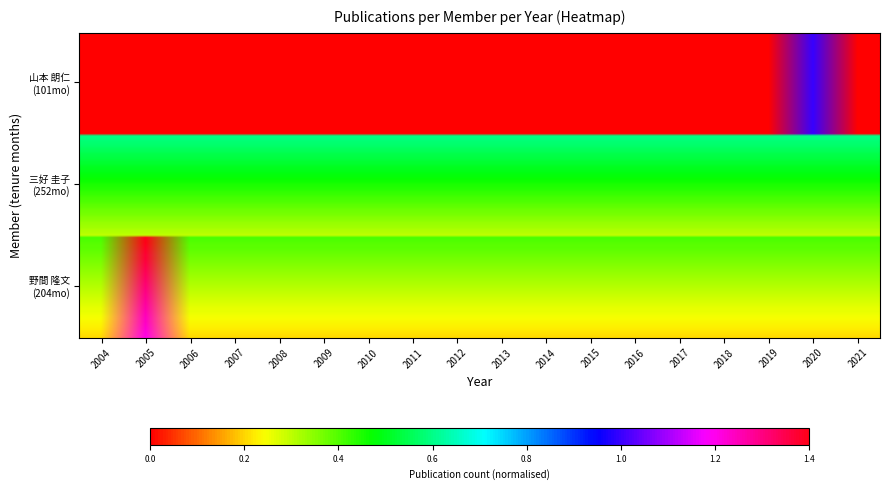

Which series has the largest total across all categories?

野間 隆文